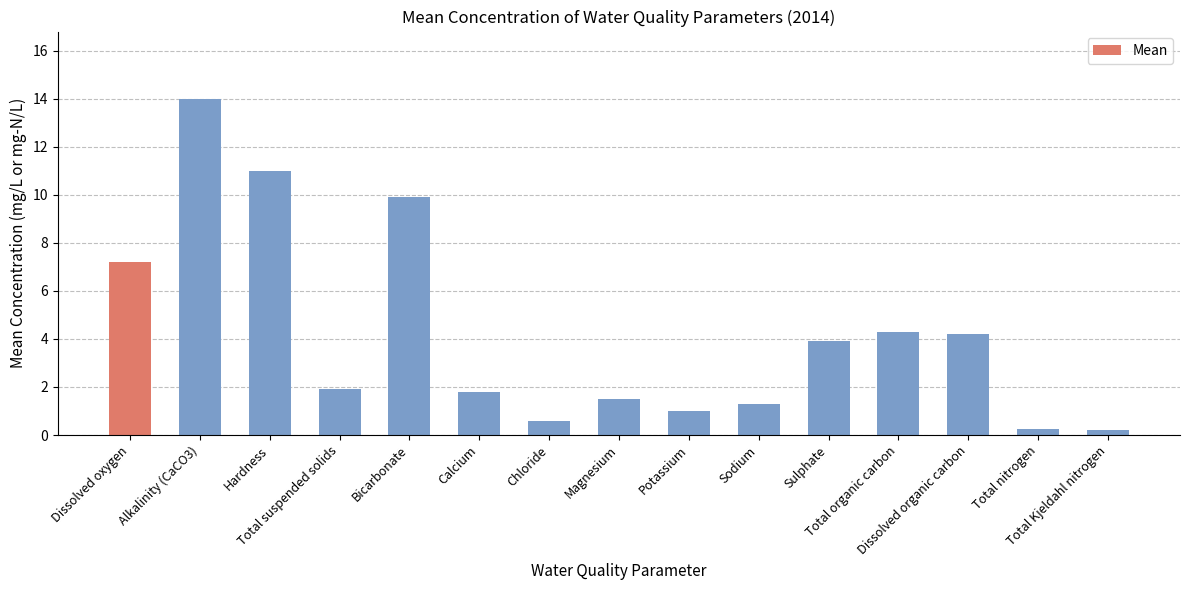

How many bars are there in total?

15